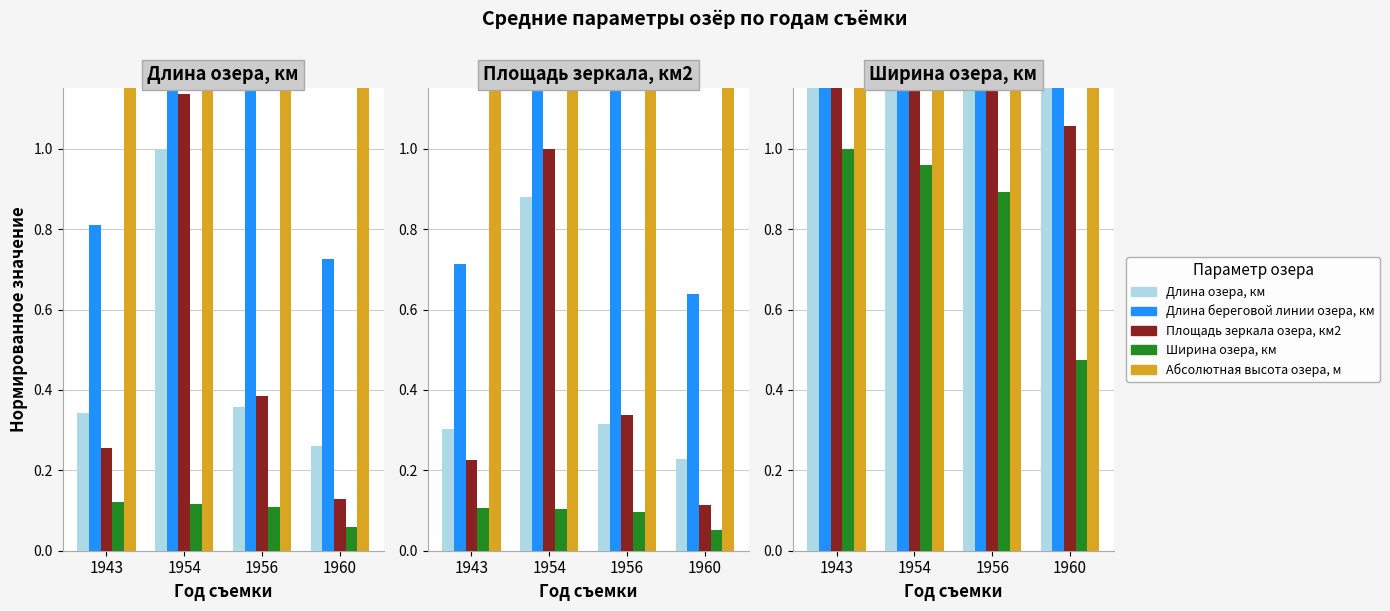

Rank the series at 1954 from highest to lowest value.

Длина береговой линии озера, км, Абсолютная высота озера, м, Площадь зеркала озера, км2, Длина озера, км, Ширина озера, км